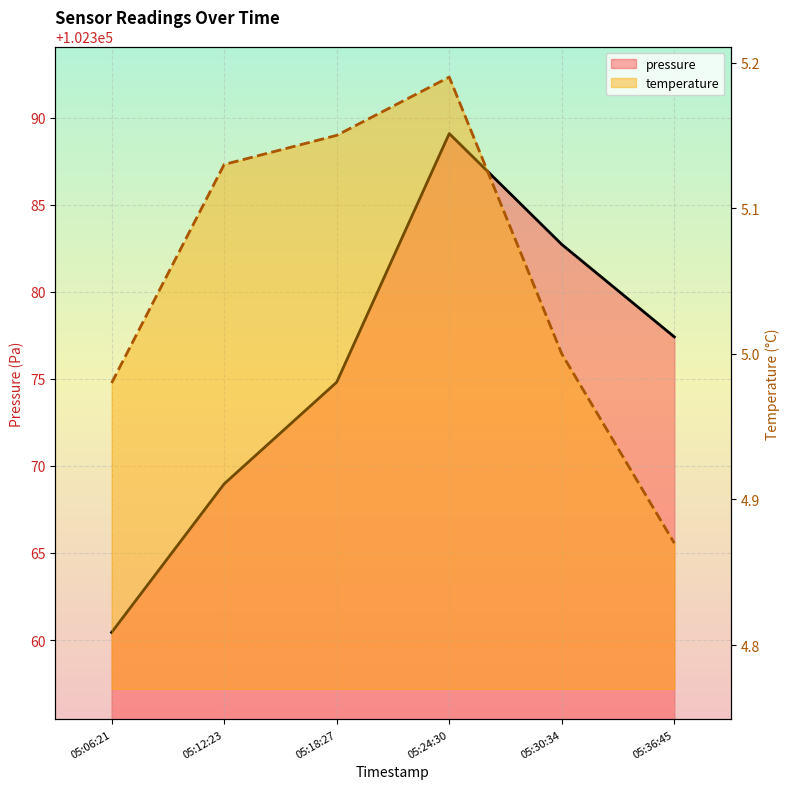

Reading left to right, what are all the values shown in this chart?

pressure: 102360.4	102369.0	102374.8	102389.1	102382.7	102377.4
temperature: 5.0	5.1	5.2	5.2	5.0	4.9